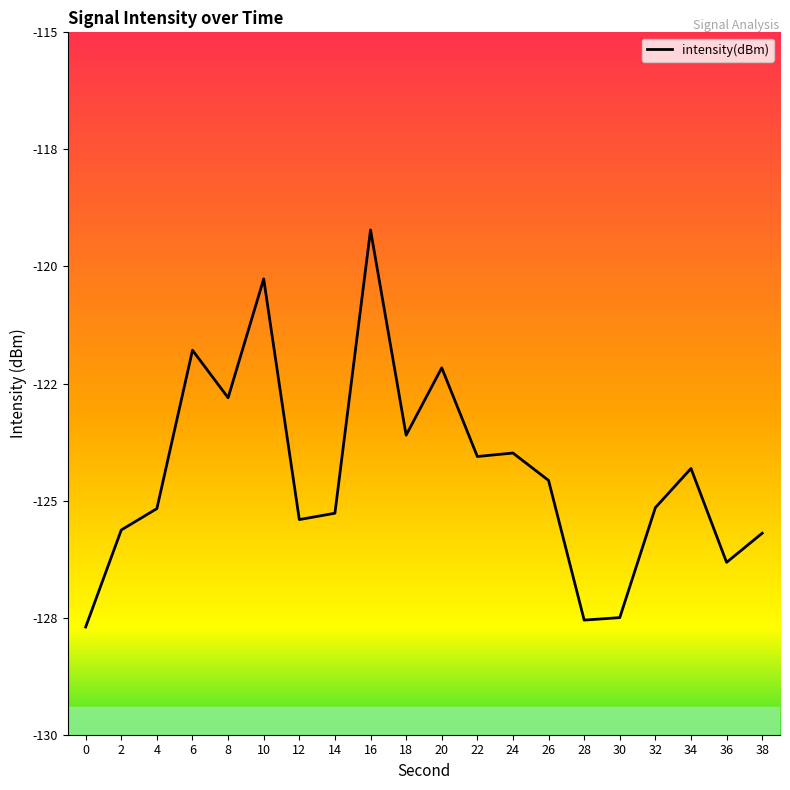

What is the value of the 7th point from the left?

-125.4